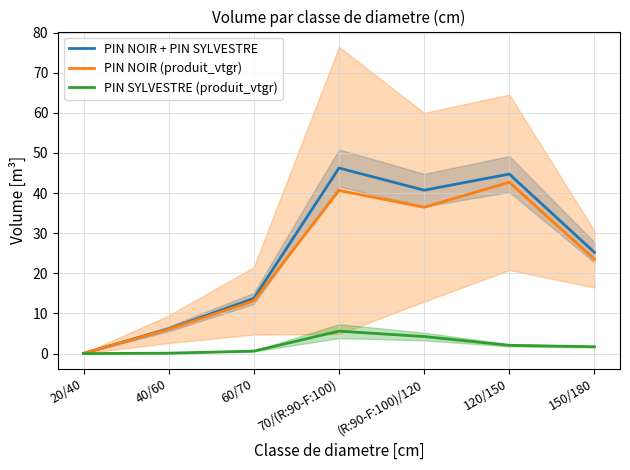

How many series are shown in this chart?

3